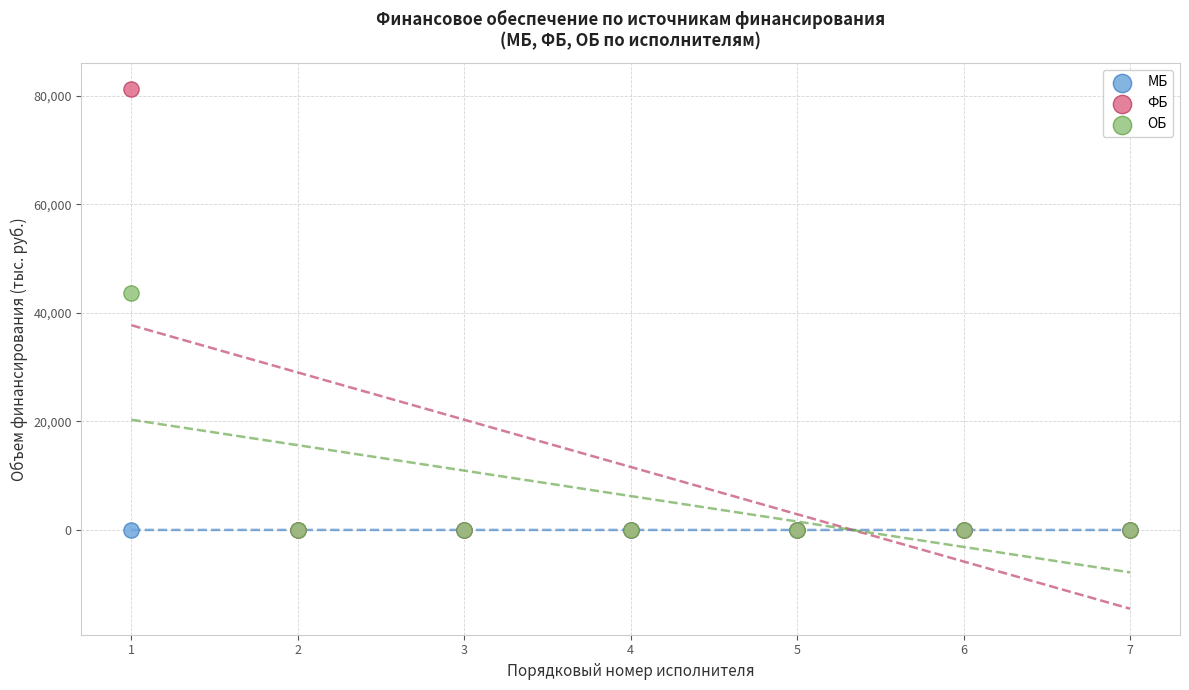

Across all series, what Y value is closest to 40607?

43730.8